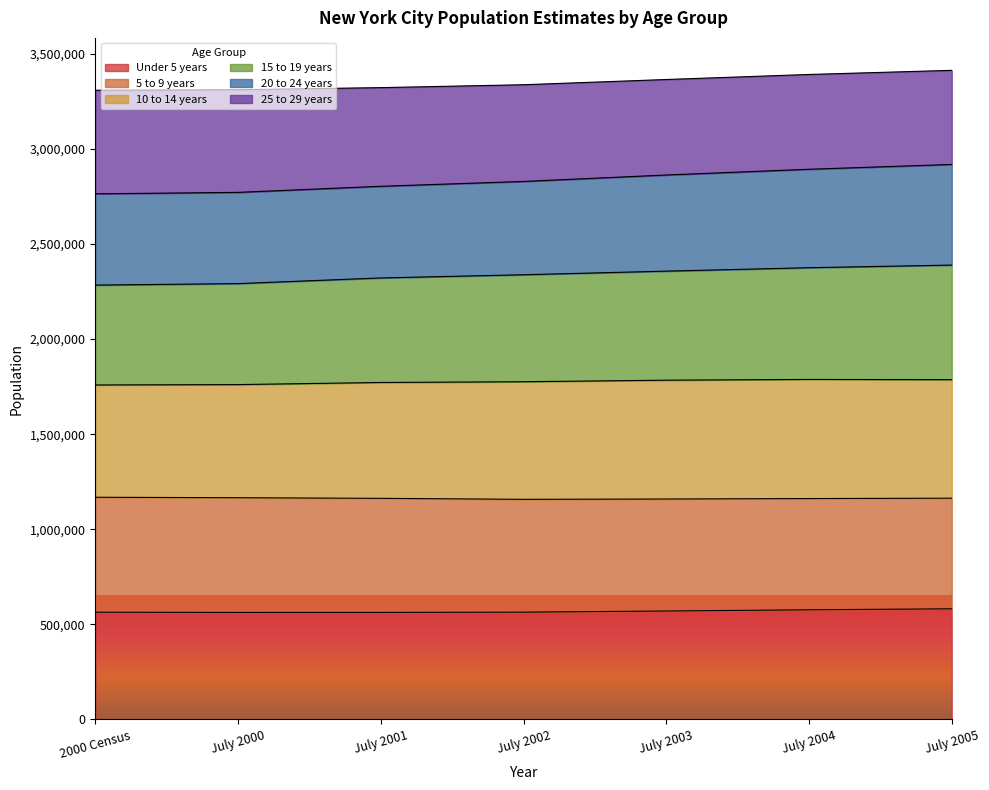

Does the chart have visible grid lines?

No